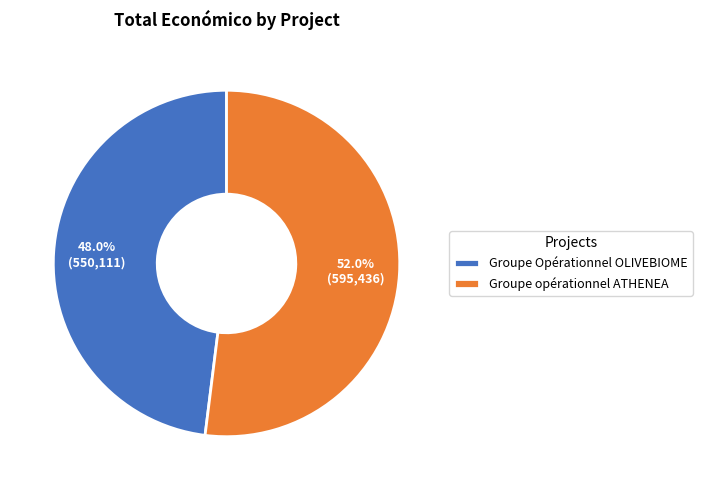

What percentage is the Groupe opérationnel ATHENEA slice, to the nearest percent?

52%